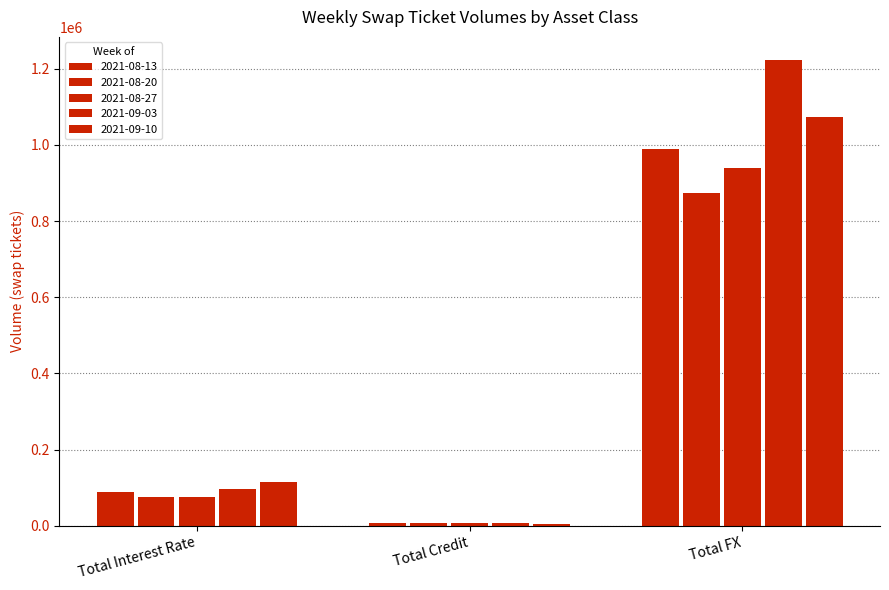

At which category is the sum across all series the highest?

Total FX